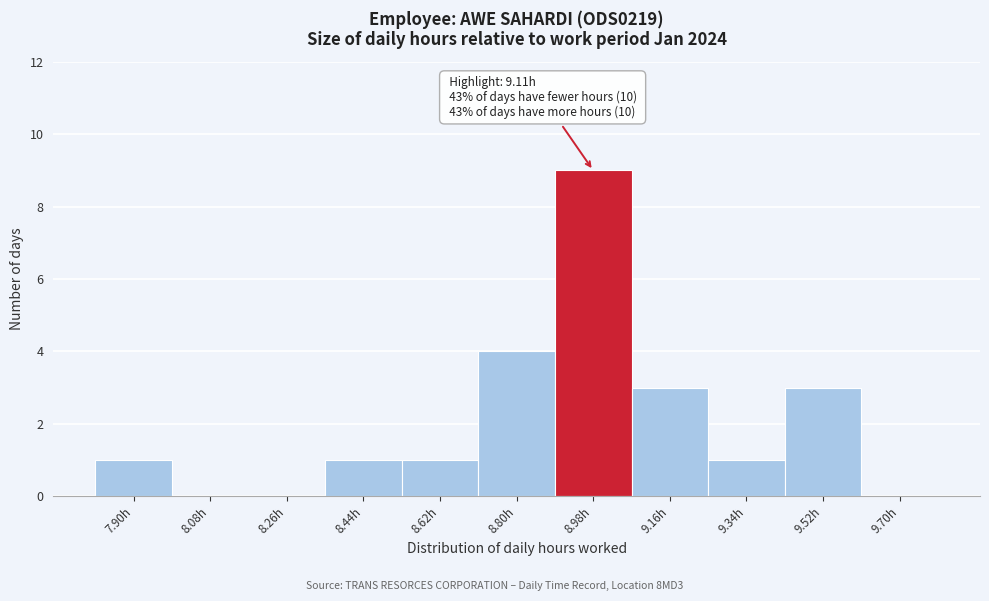

Reading left to right, extract all data points from this chart.

7.90h=1	8.08h=0	8.26h=0	8.44h=1	8.62h=1	8.80h=4	8.98h=9	9.16h=3	9.34h=1	9.52h=3	9.70h=0